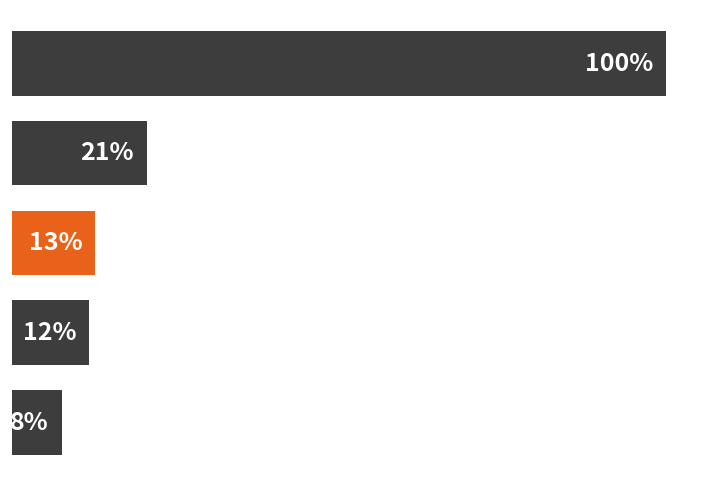

How many bars are there in total?

5